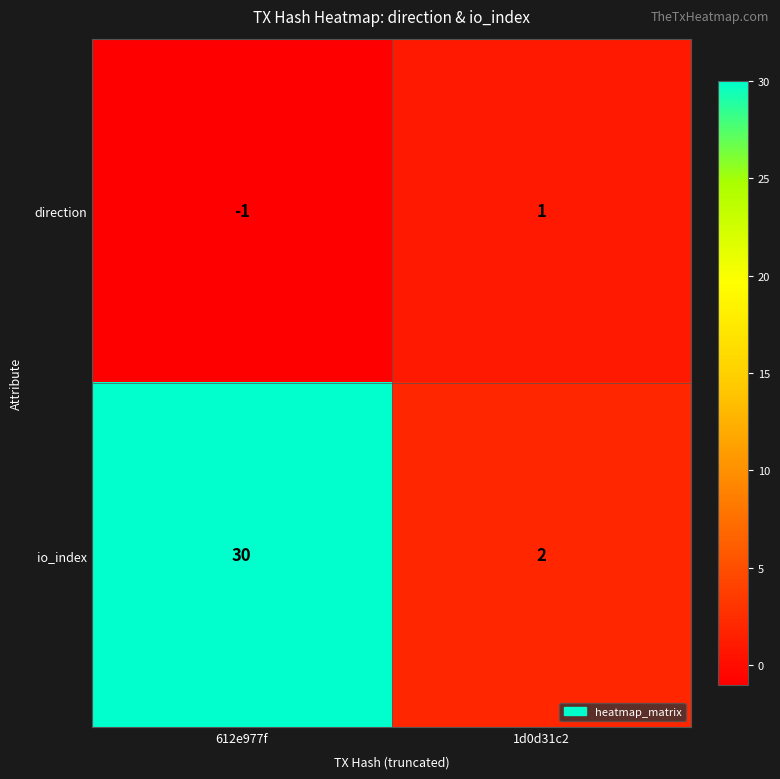

What is the average value of the io_index series?

16